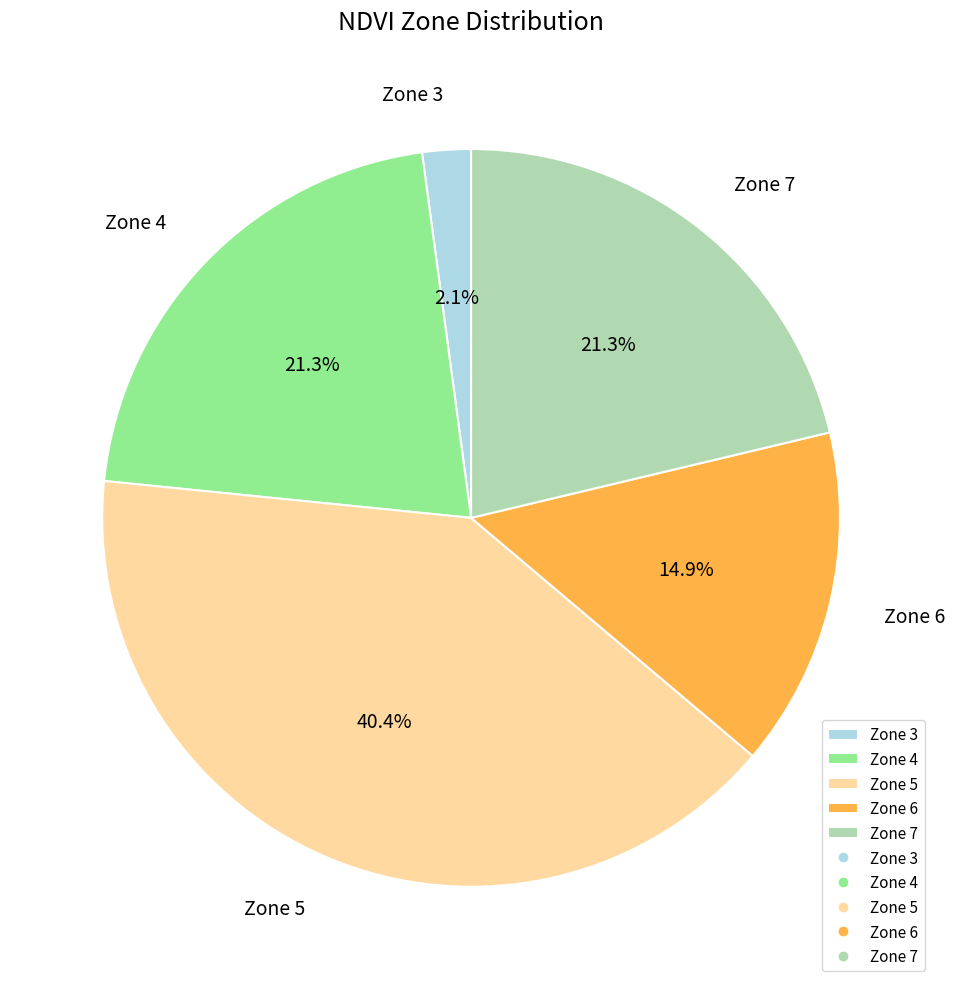

What percentage is the Zone 6 slice, to the nearest percent?

15%